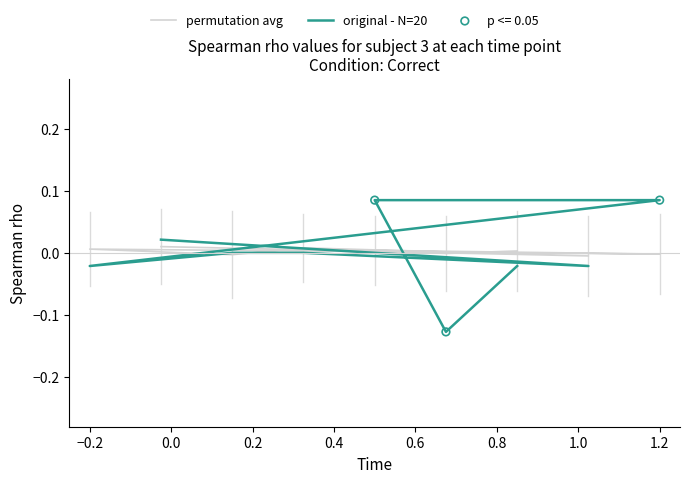

Is the value of permutation avg at 0.2 greater than the value of original - N=20 at 0.4?

Yes